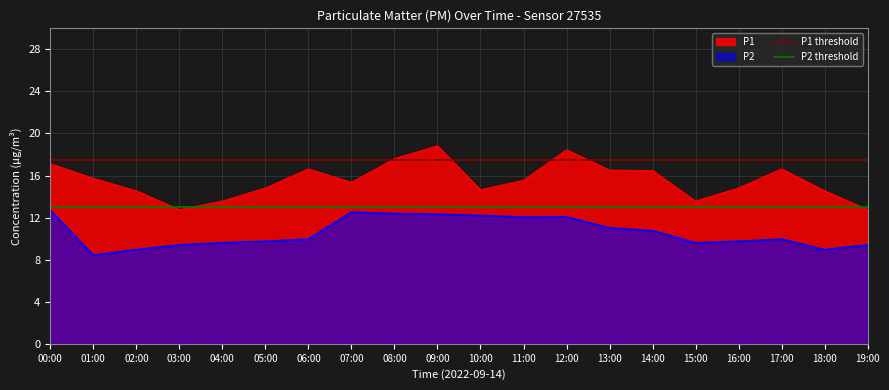

The P1 series shows 8.4 at 19:00. True or false?

False